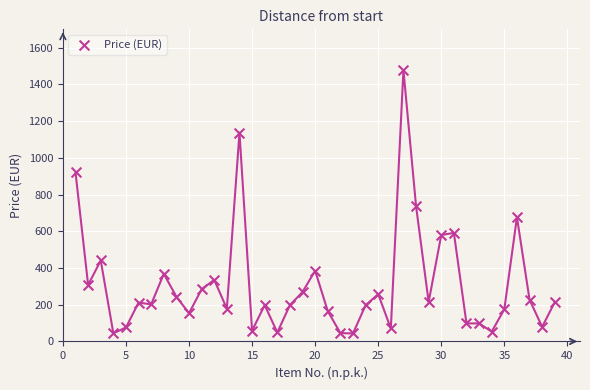

What is the range of Y values (max minus min)?

1434.9